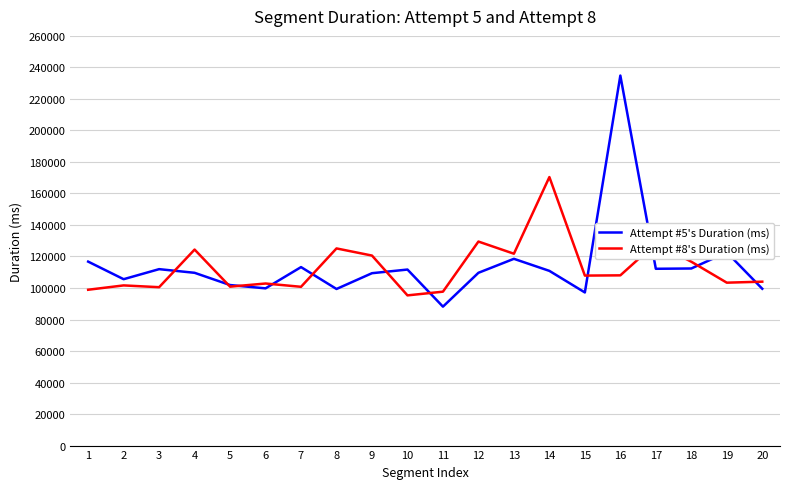

At which category is the sum across all series the highest?

16